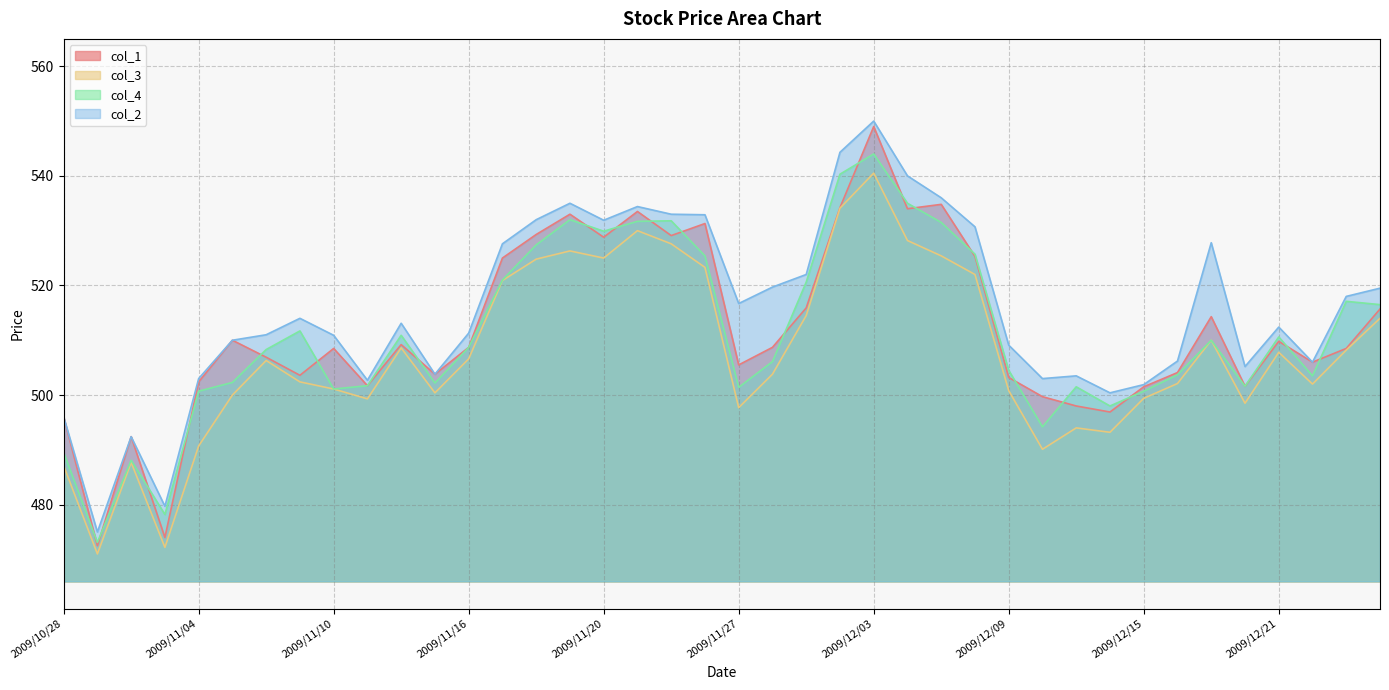

Reading left to right, what are all the values shown in this chart?

col_1: 2009/10/28=496.0	2009/10/29=472.5	2009/10/30=492.4	2009/11/02=474.0	2009/11/04=502.4	2009/11/05=510.0	2009/11/06=506.9	2009/11/09=503.6	2009/11/10=508.5	2009/11/11=501.7	2009/11/12=509.2	2009/11/13=503.8	2009/11/16=508.7	2009/11/17=525.0	2009/11/18=529.3	2009/11/19=533.0	2009/11/20=528.8	2009/11/24=533.5	2009/11/25=529.1	2009/11/26=531.3	2009/11/27=505.5	2009/11/30=508.7	2009/12/01=515.9	2009/12/02=534.2	2009/12/03=549.0	2009/12/04=534.0	2009/12/07=534.8	2009/12/08=525.3	2009/12/09=503.2	2009/12/10=499.7	2009/12/11=498.0	2009/12/14=496.9	2009/12/15=501.5	2009/12/16=504.1	2009/12/17=514.3	2009/12/18=501.6	2009/12/21=509.8	2009/12/22=506.0	2009/12/24=508.5	2009/12/25=515.7
col_3: 2009/10/28=487.1	2009/10/29=471.0	2009/10/30=487.7	2009/11/02=472.2	2009/11/04=490.7	2009/11/05=500.0	2009/11/06=506.3	2009/11/09=502.4	2009/11/10=501.1	2009/11/11=499.3	2009/11/12=508.6	2009/11/13=500.4	2009/11/16=506.6	2009/11/17=520.9	2009/11/18=524.8	2009/11/19=526.3	2009/11/20=525.0	2009/11/24=530.0	2009/11/25=527.6	2009/11/26=523.3	2009/11/27=497.7	2009/11/30=503.8	2009/12/01=514.5	2009/12/02=534.1	2009/12/03=540.5	2009/12/04=528.2	2009/12/07=525.4	2009/12/08=522.0	2009/12/09=500.8	2009/12/10=490.1	2009/12/11=494.0	2009/12/14=493.2	2009/12/15=499.4	2009/12/16=502.1	2009/12/17=510.0	2009/12/18=498.5	2009/12/21=507.8	2009/12/22=502.0	2009/12/24=508.2	2009/12/25=514.0
col_4: 2009/10/28=489.5	2009/10/29=473.1	2009/10/30=488.1	2009/11/02=478.2	2009/11/04=500.7	2009/11/05=502.3	2009/11/06=508.3	2009/11/09=511.7	2009/11/10=501.1	2009/11/11=501.7	2009/11/12=510.9	2009/11/13=502.2	2009/11/16=508.7	2009/11/17=521.0	2009/11/18=527.4	2009/11/19=532.0	2009/11/20=529.9	2009/11/24=531.7	2009/11/25=531.8	2009/11/26=525.4	2009/11/27=501.4	2009/11/30=506.1	2009/12/01=520.6	2009/12/02=540.3	2009/12/03=544.0	2009/12/04=535.0	2009/12/07=531.5	2009/12/08=525.7	2009/12/09=504.5	2009/12/10=494.2	2009/12/11=501.5	2009/12/14=498.0	2009/12/15=500.7	2009/12/16=503.7	2009/12/17=510.0	2009/12/18=501.6	2009/12/21=510.6	2009/12/22=503.5	2009/12/24=517.1	2009/12/25=516.5
col_2: 2009/10/28=496.0	2009/10/29=475.0	2009/10/30=492.4	2009/11/02=479.7	2009/11/04=503.0	2009/11/05=510.0	2009/11/06=511.0	2009/11/09=514.0	2009/11/10=510.9	2009/11/11=502.7	2009/11/12=513.1	2009/11/13=503.8	2009/11/16=511.3	2009/11/17=527.6	2009/11/18=532.0	2009/11/19=535.0	2009/11/20=531.9	2009/11/24=534.4	2009/11/25=533.0	2009/11/26=532.9	2009/11/27=516.7	2009/11/30=519.7	2009/12/01=522.0	2009/12/02=544.3	2009/12/03=550.0	2009/12/04=540.0	2009/12/07=536.0	2009/12/08=530.7	2009/12/09=509.1	2009/12/10=503.0	2009/12/11=503.5	2009/12/14=500.4	2009/12/15=501.9	2009/12/16=506.2	2009/12/17=527.8	2009/12/18=505.2	2009/12/21=512.4	2009/12/22=506.0	2009/12/24=518.0	2009/12/25=519.5